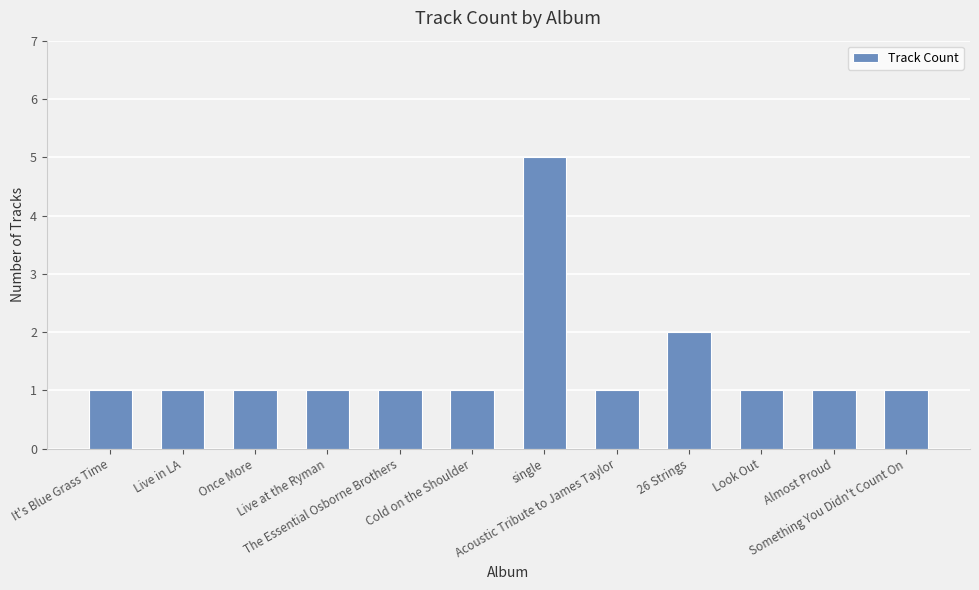

The chart shows a value of 1 at Something You Didn't Count On. True or false?

True